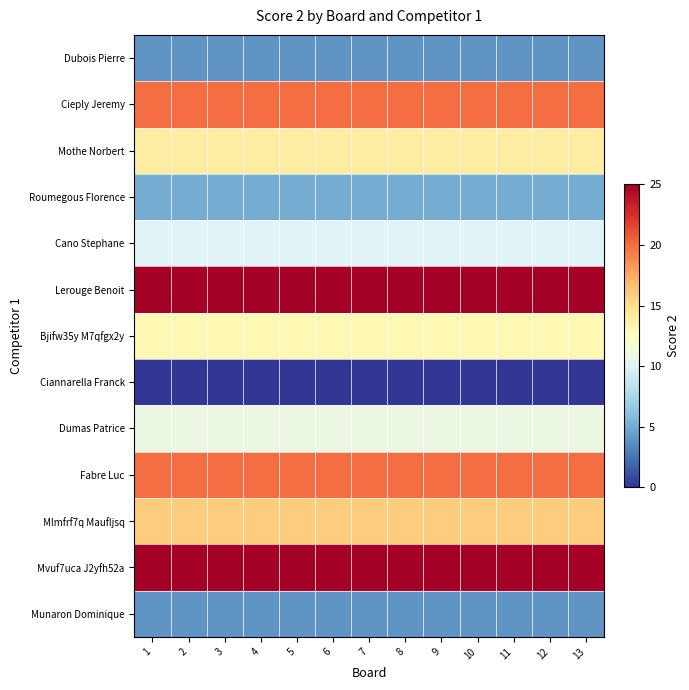

List the series in order of their peak value, lowest first.

Ciannarella Franck, Dubois Pierre, Munaron Dominique, Roumegous Florence, Cano Stephane, Dumas Patrice, Bjifw35y M7qfgx2y, Mothe Norbert, Mlmfrf7q Maufljsq, Cieply Jeremy, Fabre Luc, Lerouge Benoit, Mvuf7uca J2yfh52a